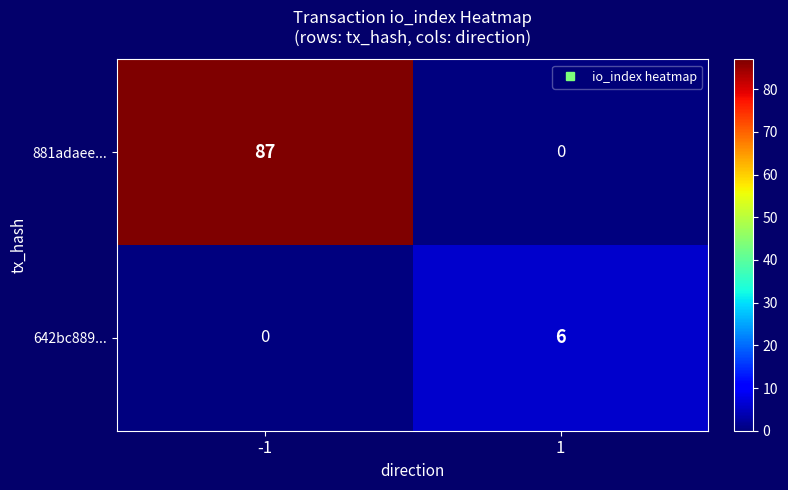

Rank the series at 1 from lowest to highest value.

881adaee..., 642bc889...